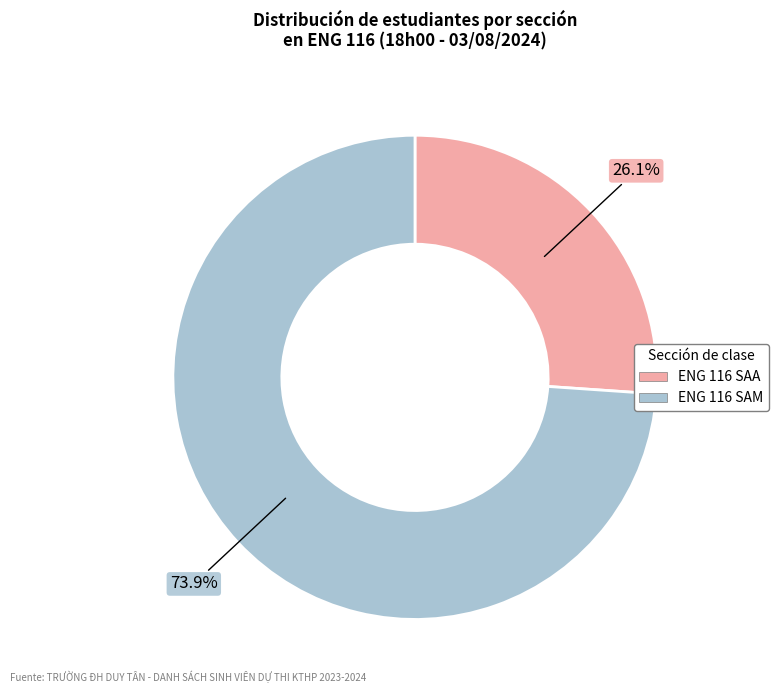

What percentage is the ENG 116 SAM slice, to the nearest percent?

74%